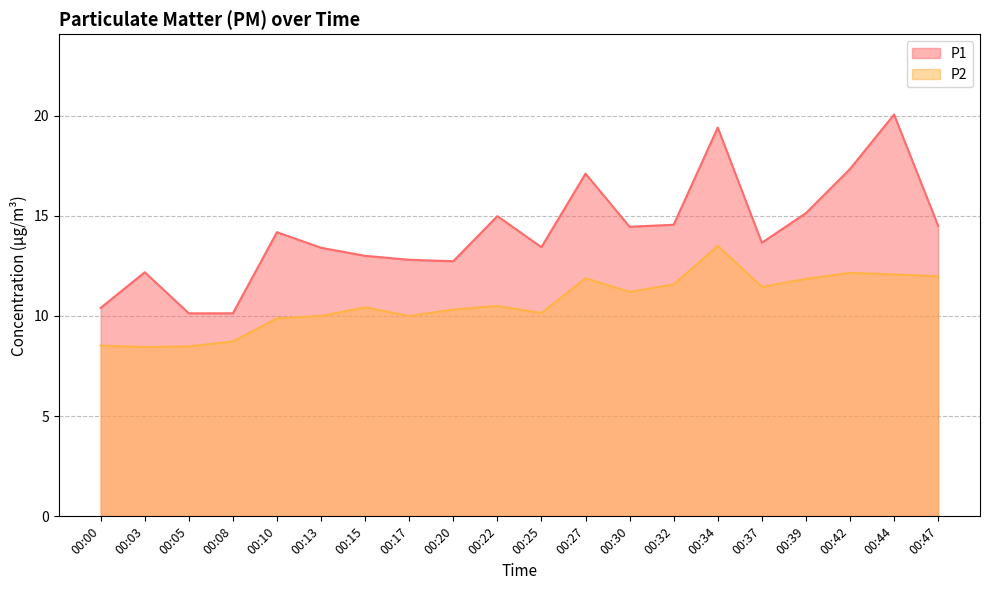

The P1 series shows 19.7 at 00:25. True or false?

False